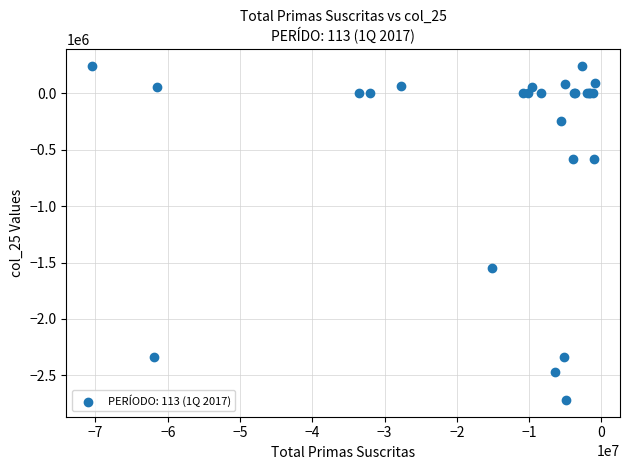

What Y value in the scatter plot is closest to -1238567?

-1552816.1